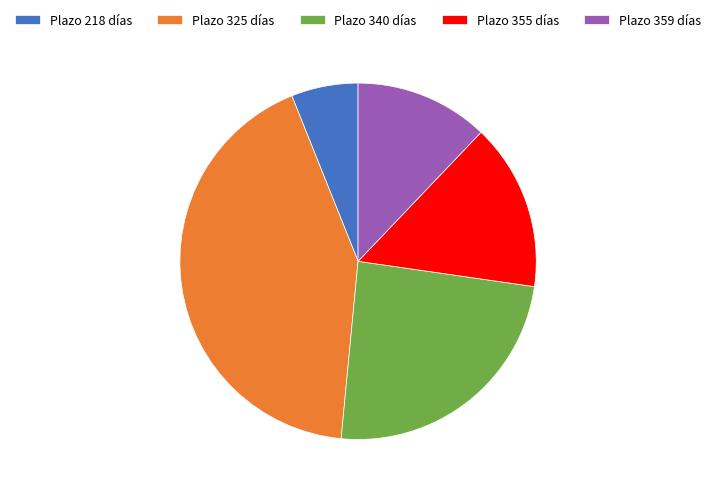

Is the sum of Plazo 359 días and Plazo 325 días greater than half?

Yes